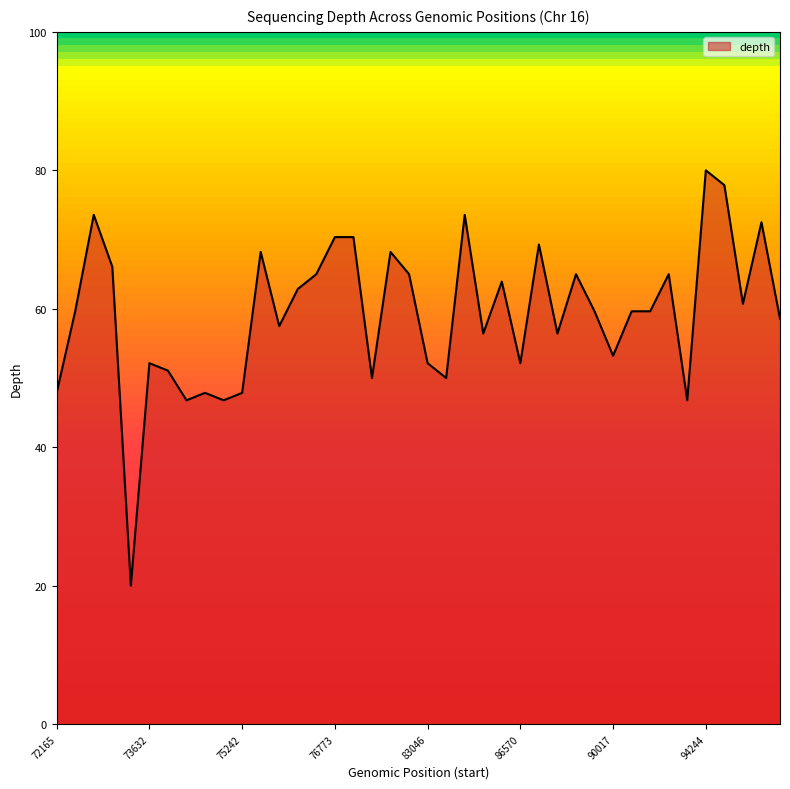

Reading right to left, what are all the values shown in this chart?

58.6	72.5	60.7	77.9	80.0	46.8	65.0	59.6	59.6	53.2	59.6	65.0	56.4	69.3	52.1	63.9	56.4	73.6	50.0	52.1	65.0	68.2	50.0	70.4	70.4	65.0	62.9	57.5	68.2	47.9	46.8	47.9	46.8	51.1	52.1	20.0	66.1	73.6	59.6	47.9